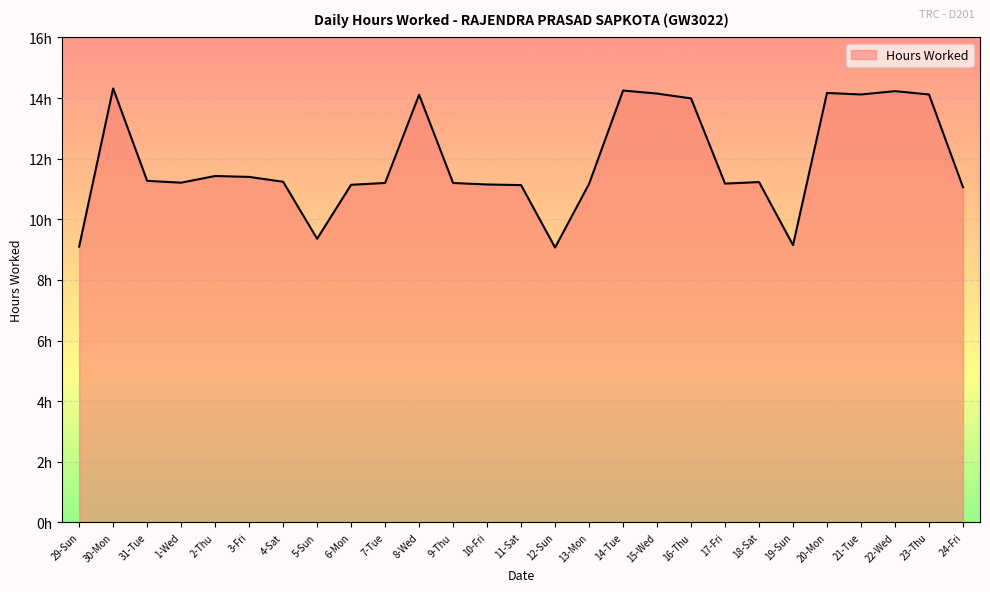

What is the sum of the values at 12-Sun and 3-Fri?

20.5